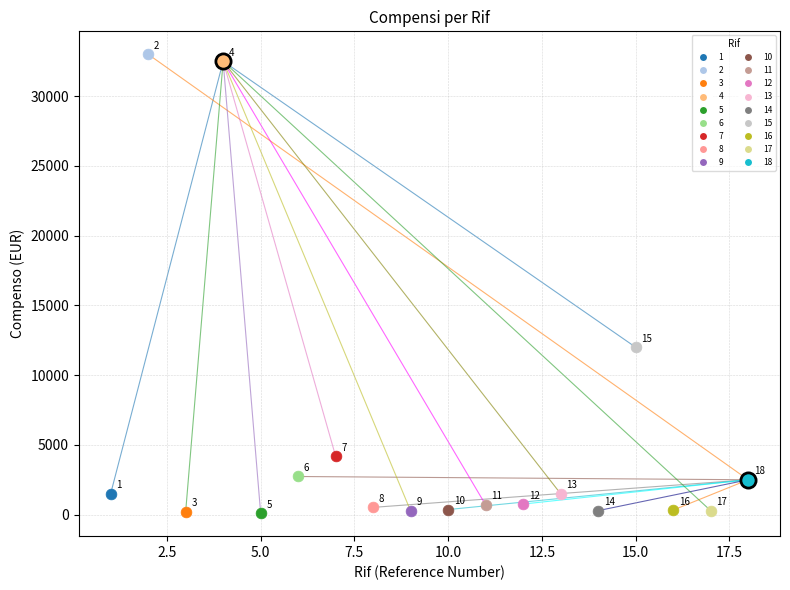

What are all the series names shown in the legend?

1, 2, 3, 4, 5, 6, 7, 8, 9, 10, 11, 12, 13, 14, 15, 16, 17, 18